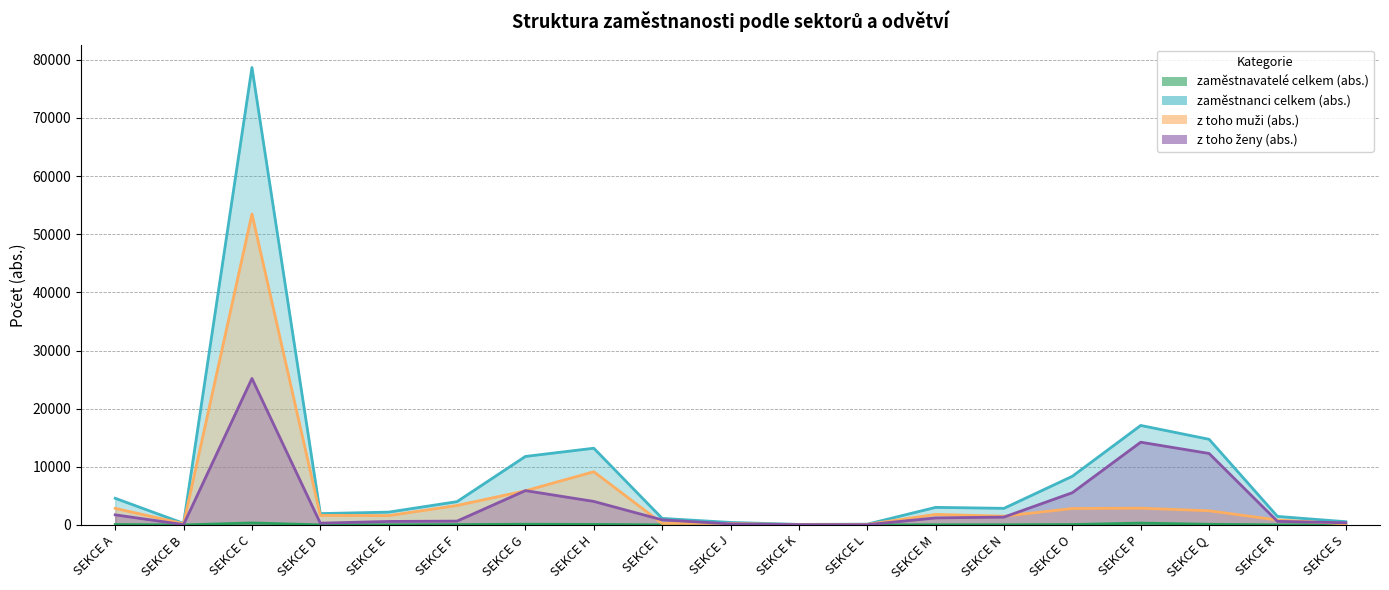

At SEKCE M, list the series in order from largest to smallest.

zaměstnanci celkem (abs.), z toho muži (abs.), z toho ženy (abs.), zaměstnavatelé celkem (abs.)